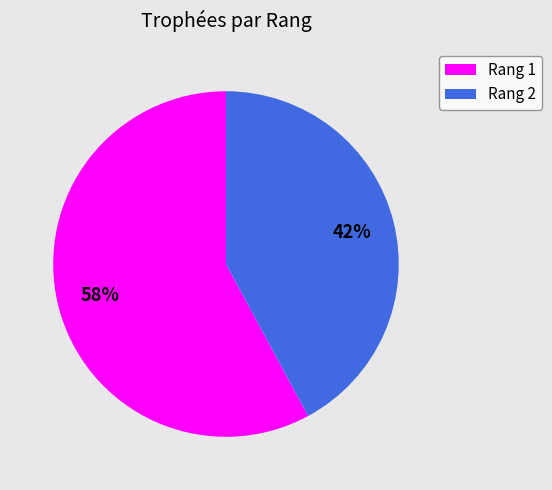

Do Rang 1 and Rang 2 together represent more than half of the pie?

Yes